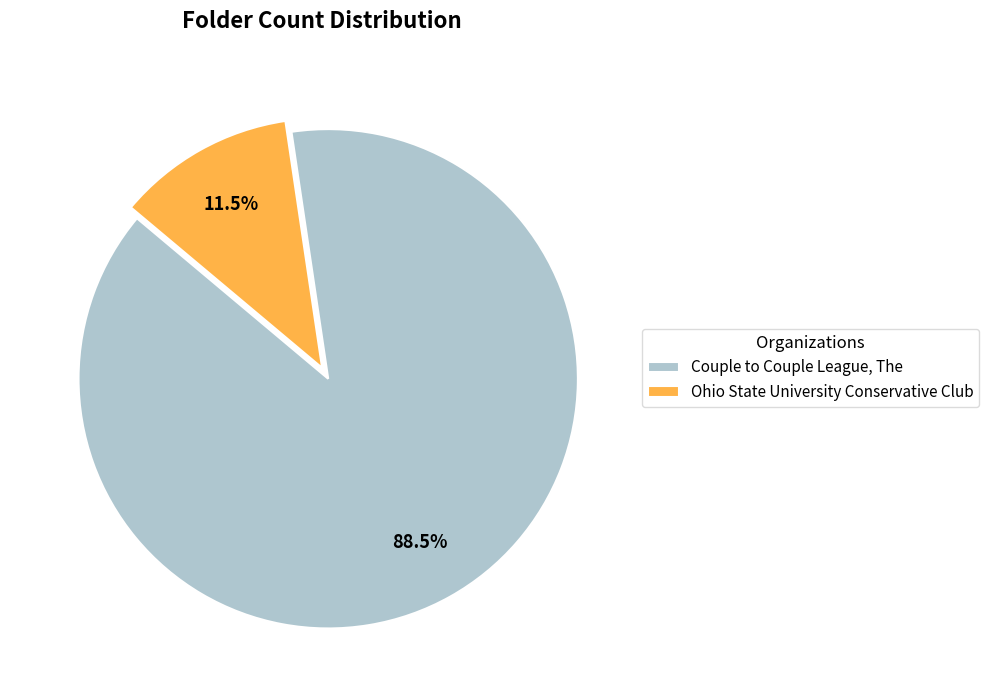

What portion of the pie excludes Couple to Couple League, The?

11.5%